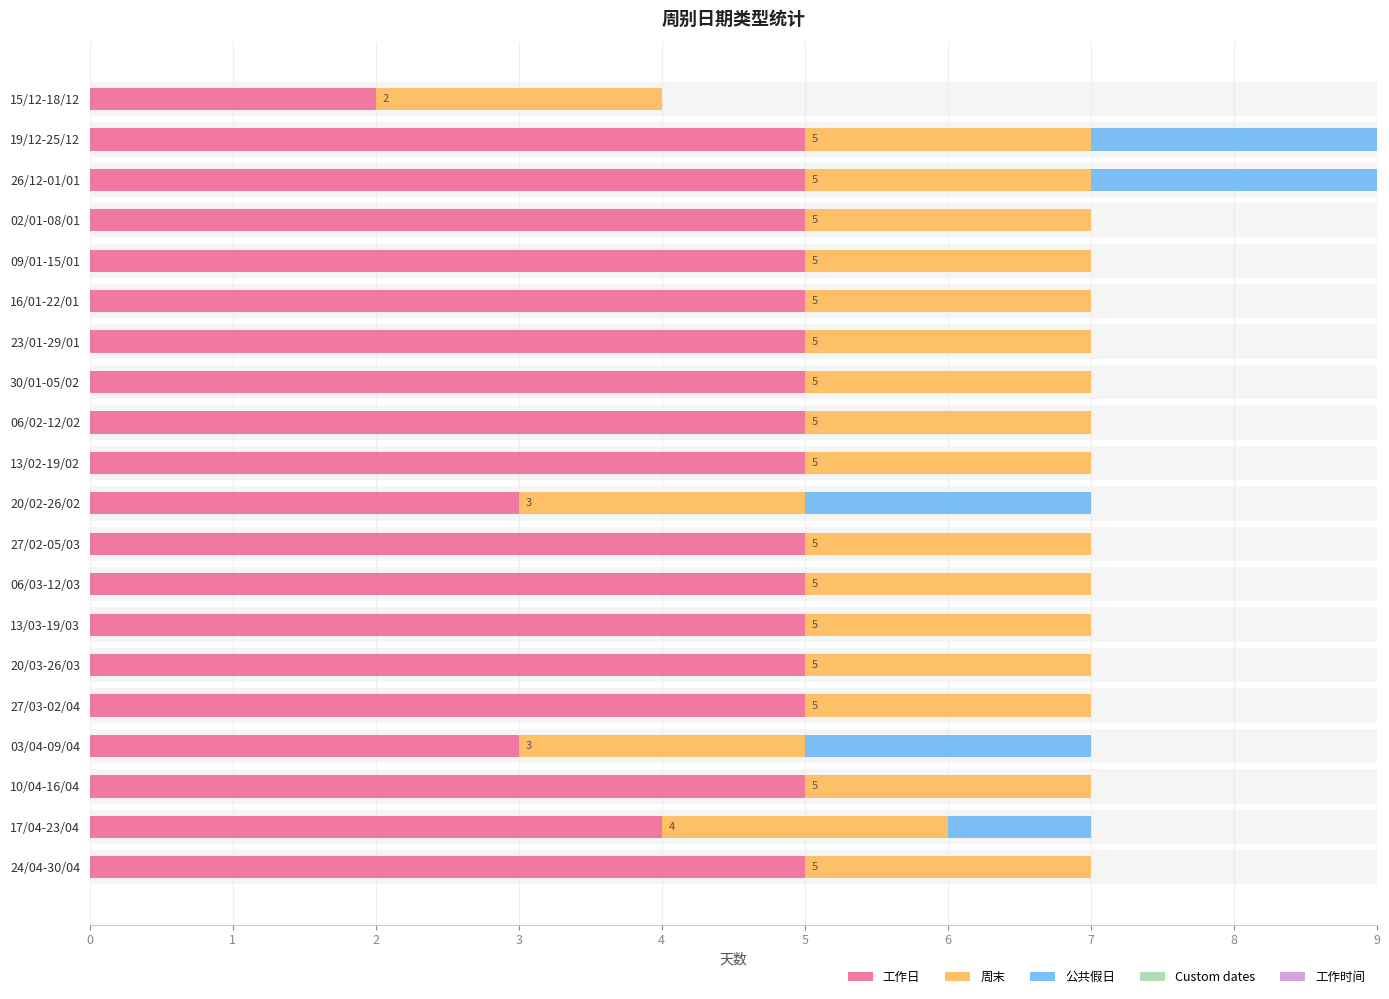

Which series has the largest range (max minus min)?

工作日